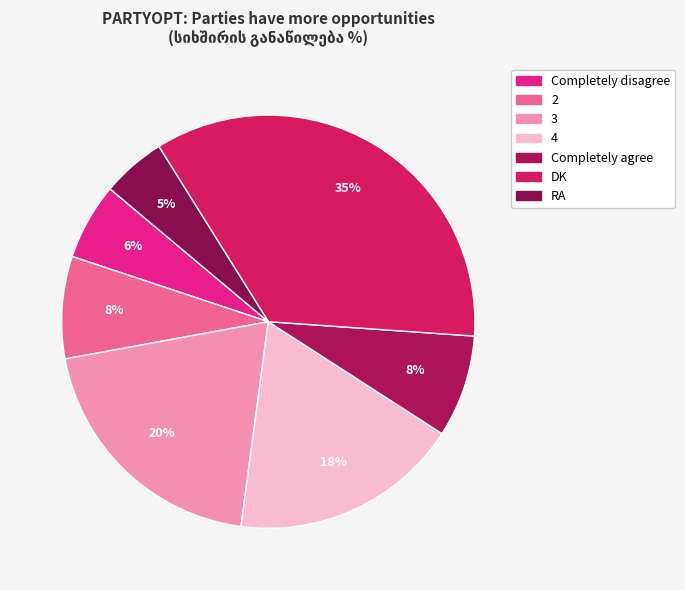

Rank the categories by value from highest to lowest.

DK, 3, 4, 2, Completely agree, Completely disagree, RA